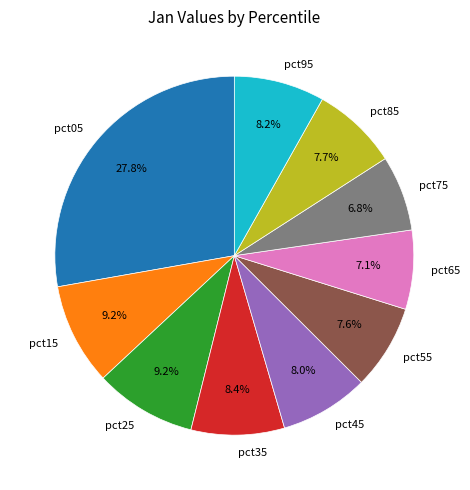

To the nearest percent, what portion does pct85 represent?

8%